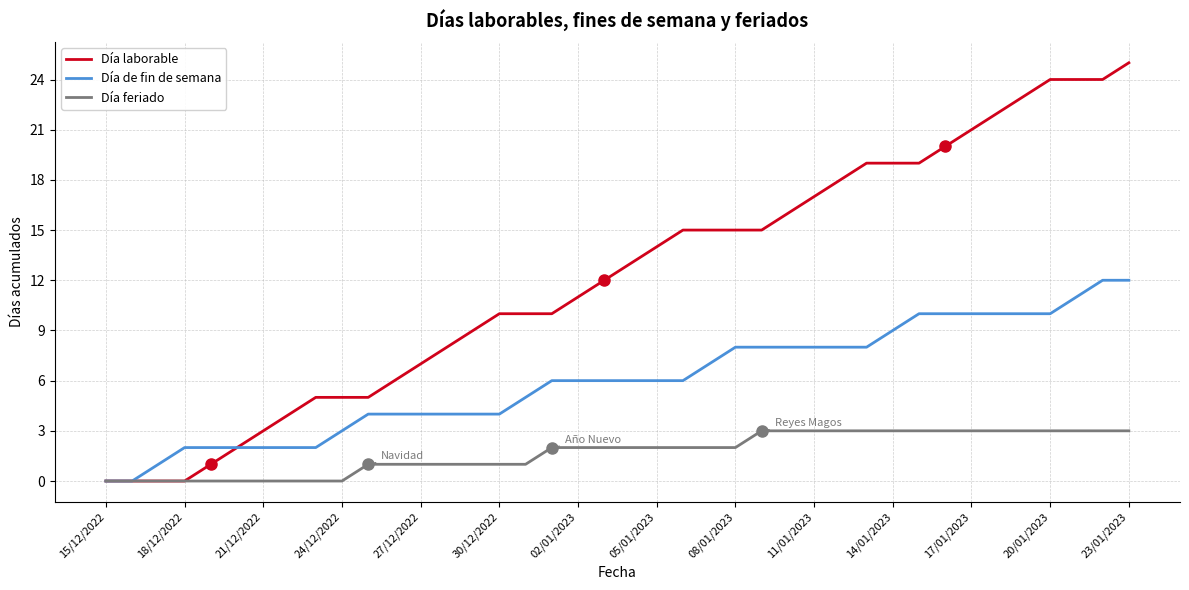

List the series in order of their peak value, lowest first.

Día feriado, Día de fin de semana, Día laborable